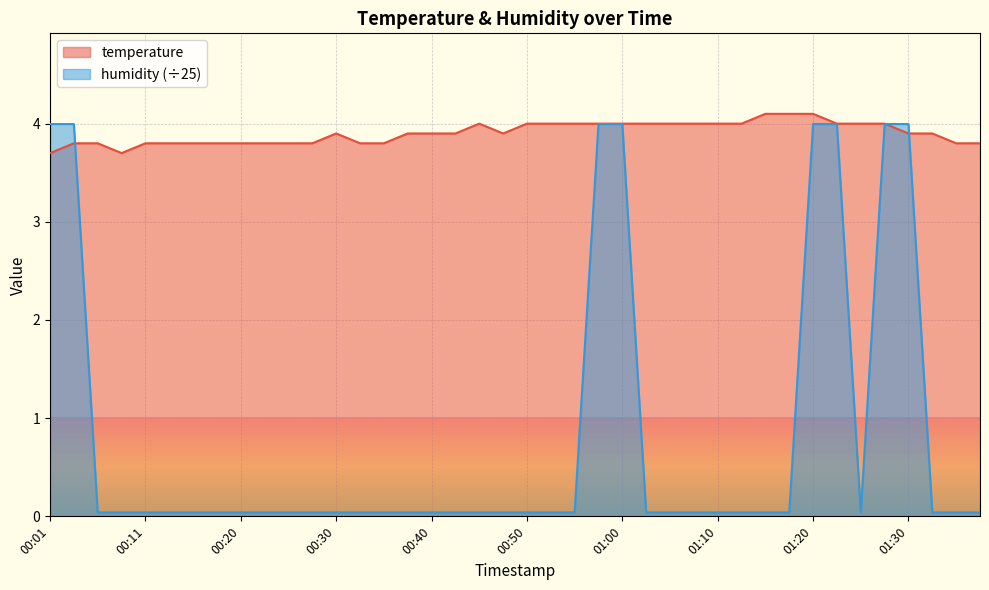

List the series in order of their overall mean, highest first.

temperature, humidity (÷25)